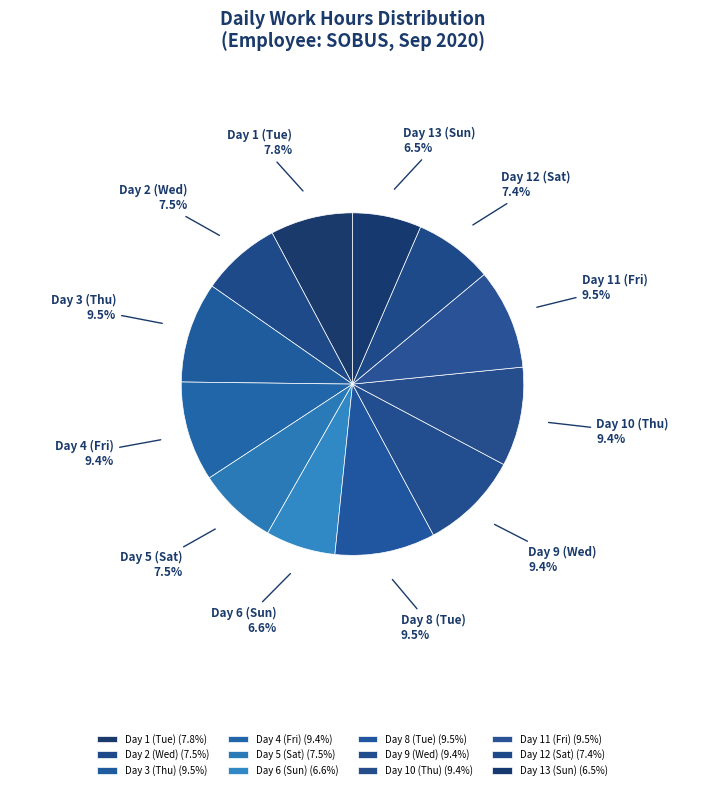

Approximately how many times larger is the value at Day 13 (Sun) compared to Day 6 (Sun)?

1.0